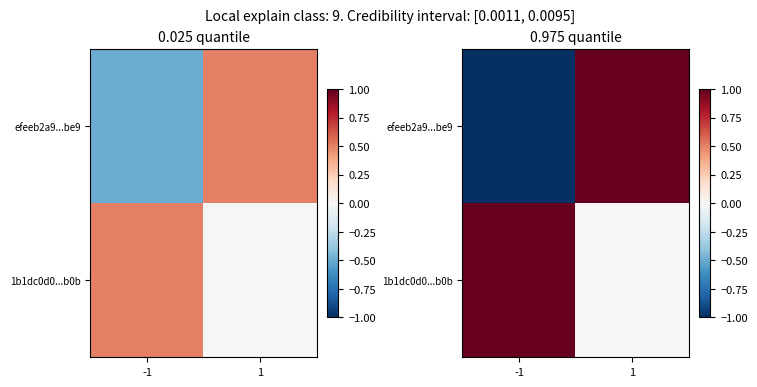

Is it true that 1b1dc0d0...b0b equals 1 at -1?

False